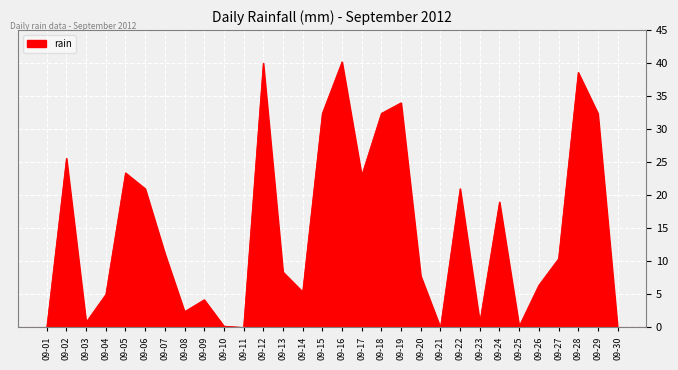

What is the maximum value shown in the chart?

40.2